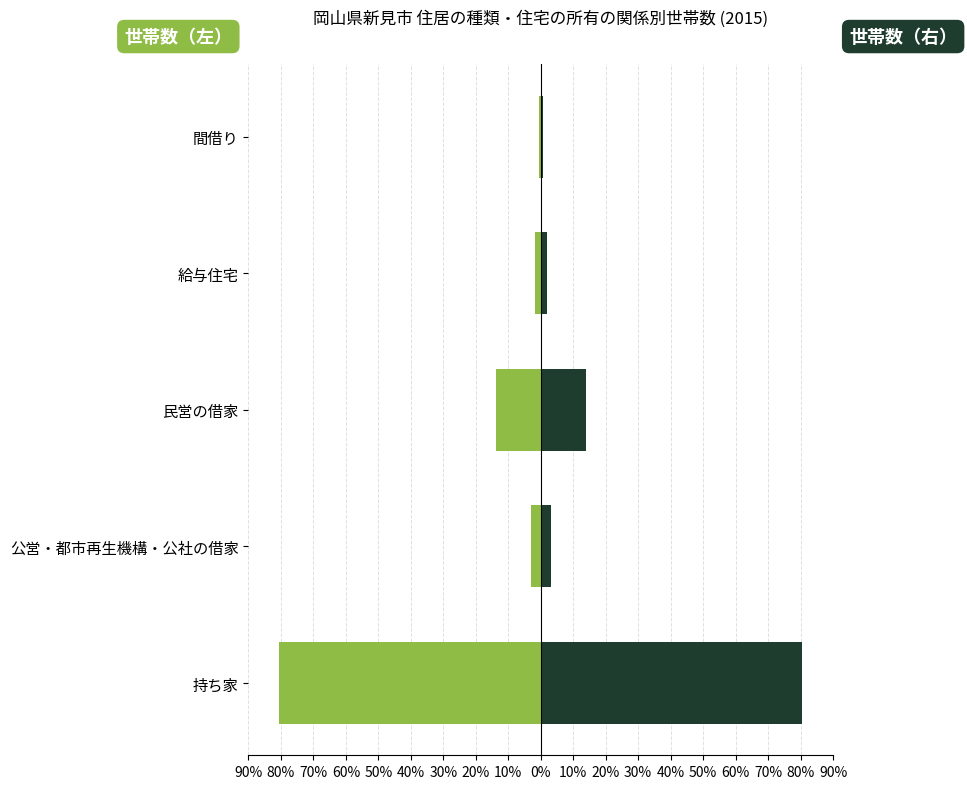

How many series are shown in this chart?

2